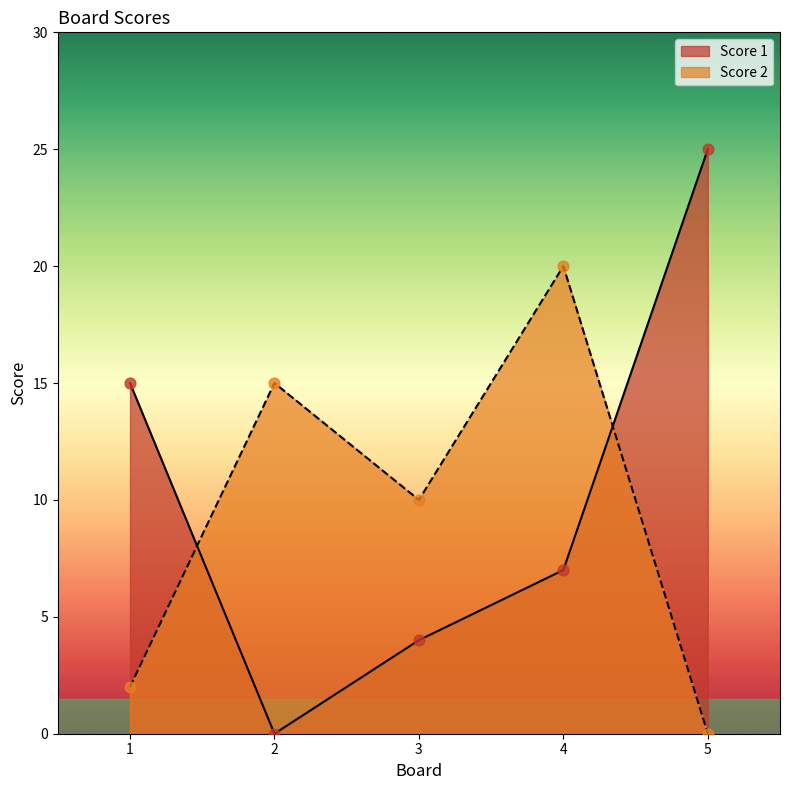

What is the total value across all series at 5?

25